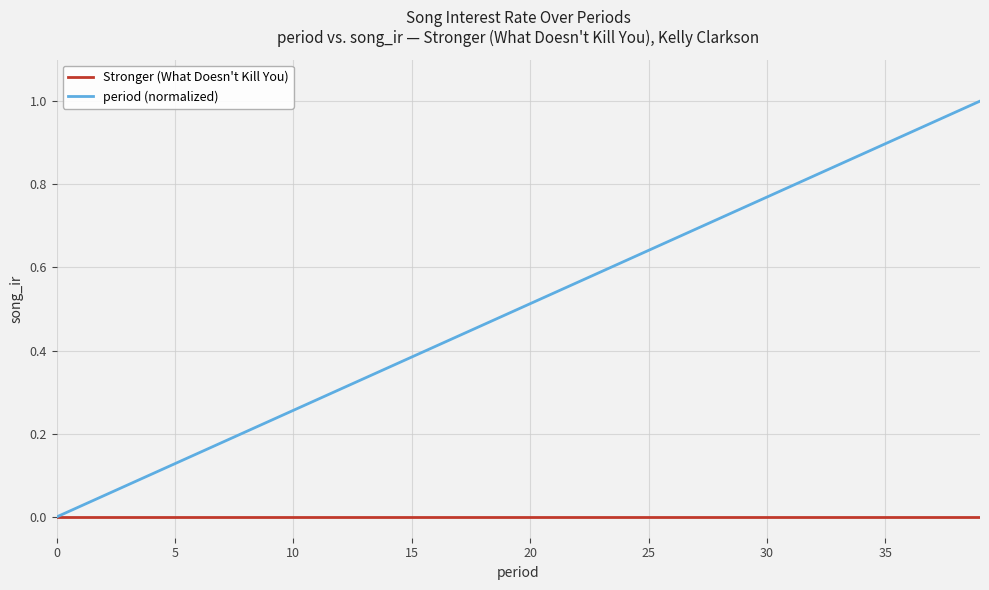

Which series has the largest total across all categories?

period (normalized)